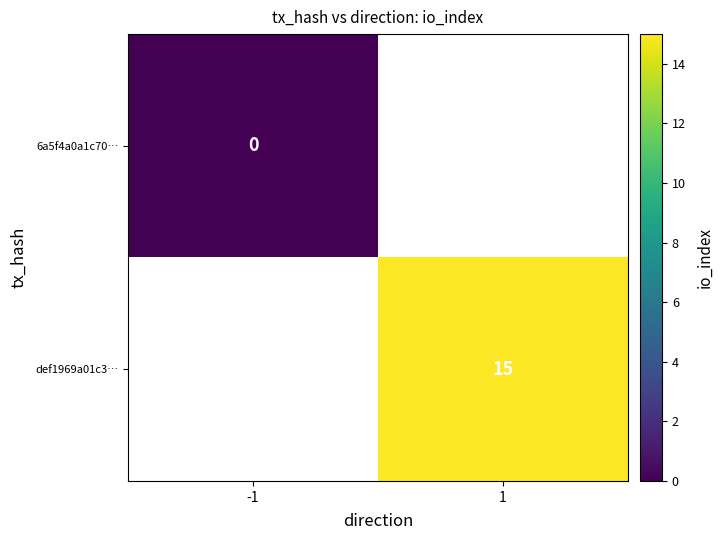

At which category does the chart reach its minimum across all series?

-1